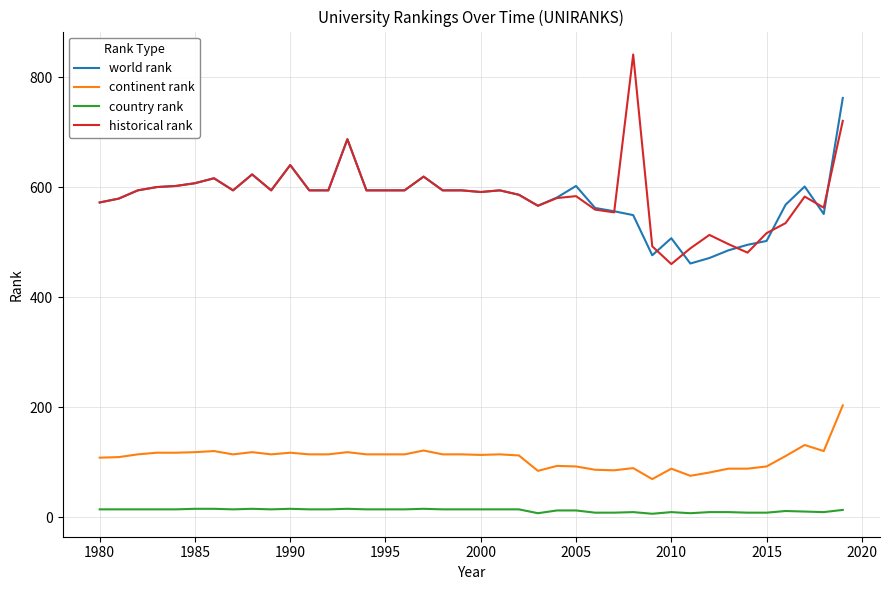

List the series in order of their peak value, highest first.

historical rank, world rank, continent rank, country rank